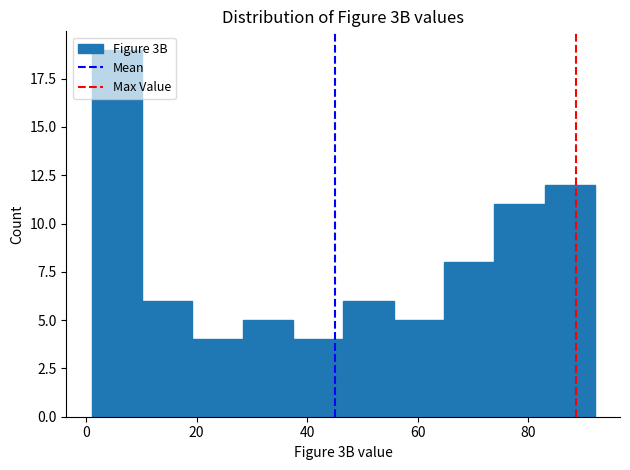

Reading left to right, transcribe this chart: for each bar, give the range it covers on the x-axis and its height. Neither the bar edges nor the heights are printed on the chart, so give them approximately, as read against the axes.

2 to 10: 19
10 to 20: 6
20 to 28: 4
28 to 38: 5
38 to 46: 4
46 to 56: 6
56 to 64: 5
64 to 74: 8
74 to 82: 11
82 to 92: 12